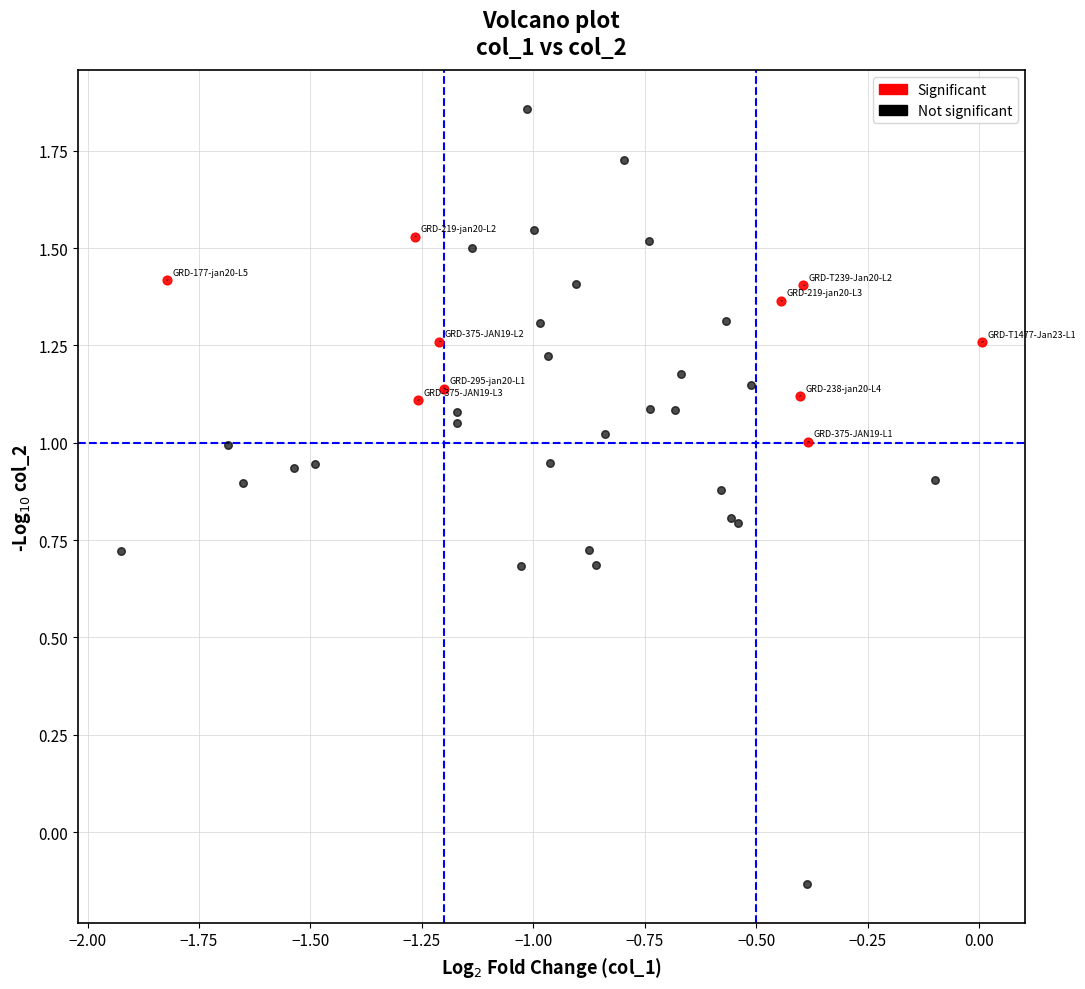

Which series contains the highest Y value?

Not significant